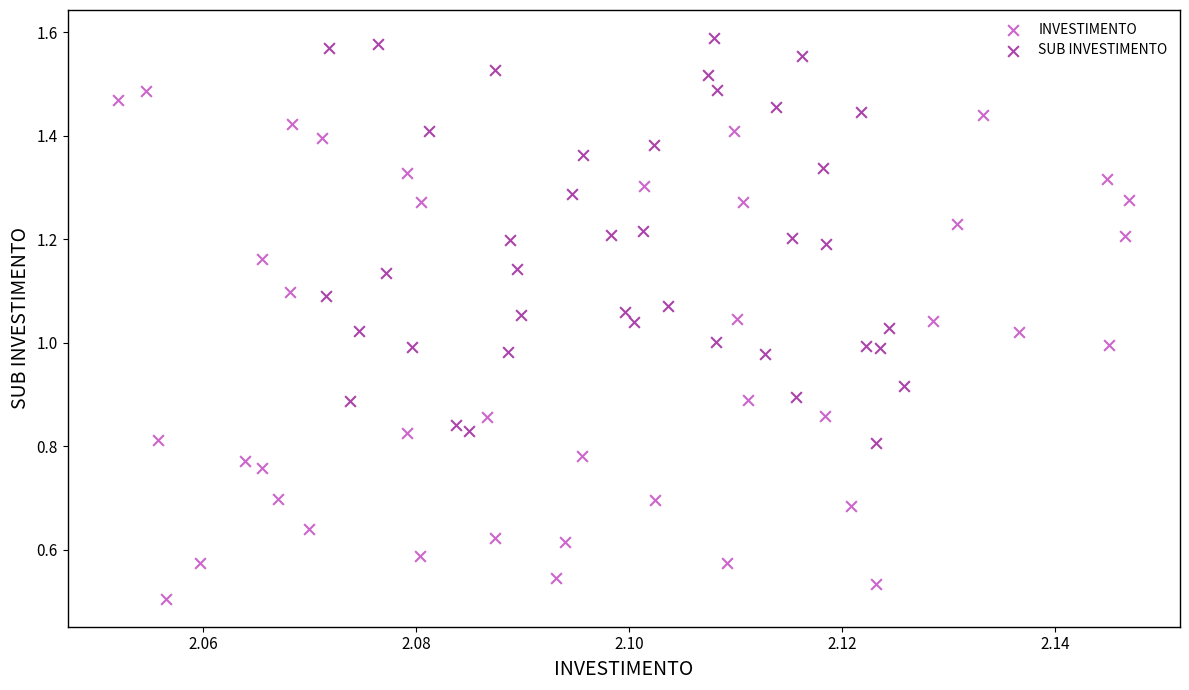

Which series reaches the maximum Y coordinate?

SUB INVESTIMENTO